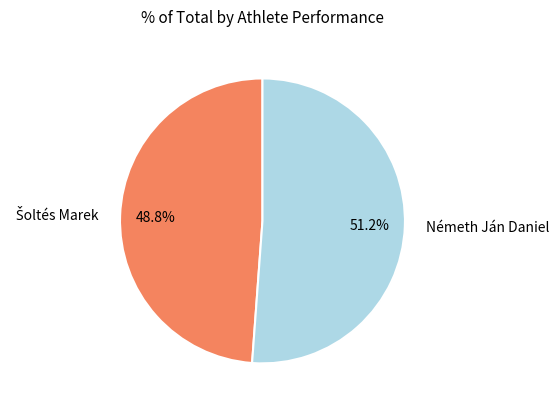

How much of the chart is everything except Németh Ján Daniel?

48.8%